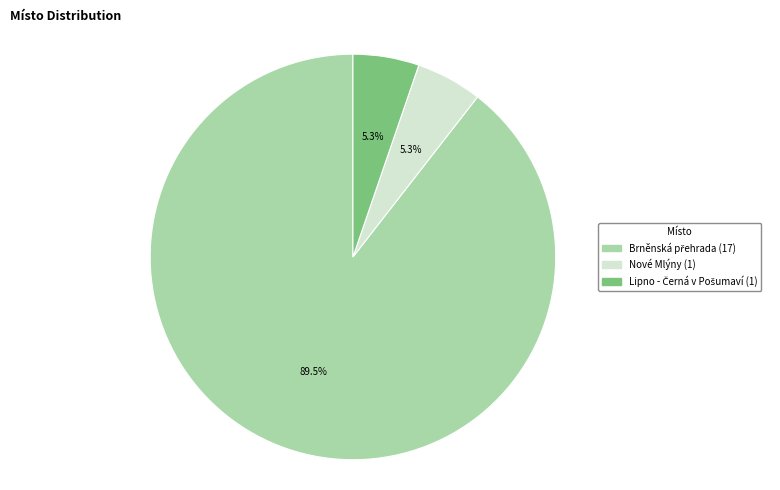

How many segments does this pie chart have?

3